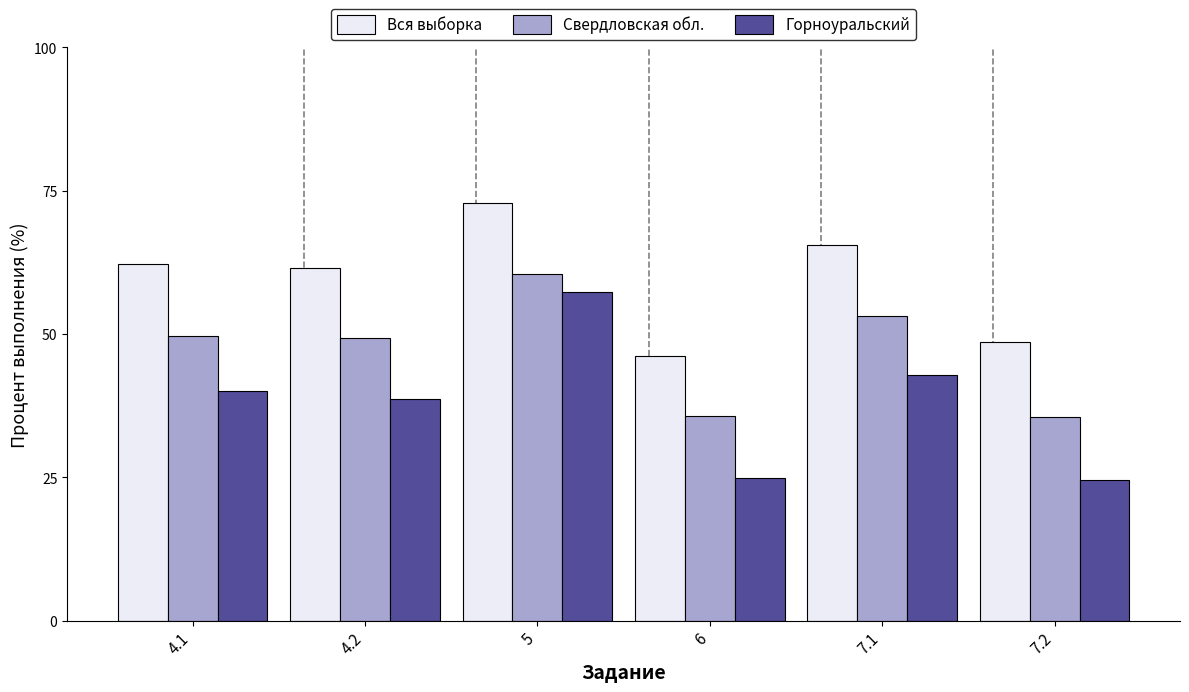

What is the spread (max minus min) of values at 6?

21.3